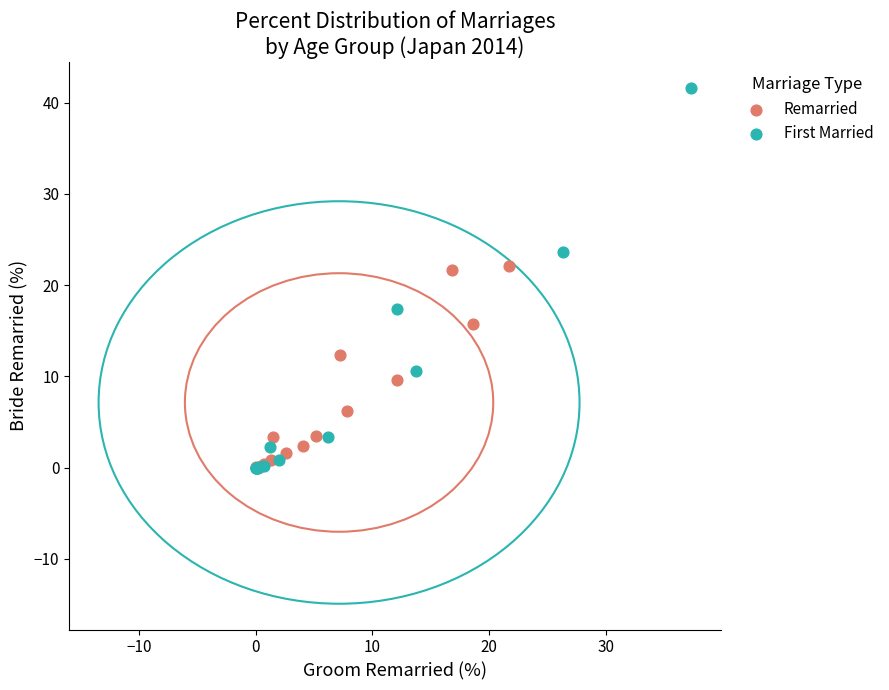

Which series has the widest spread of Y values?

First Married